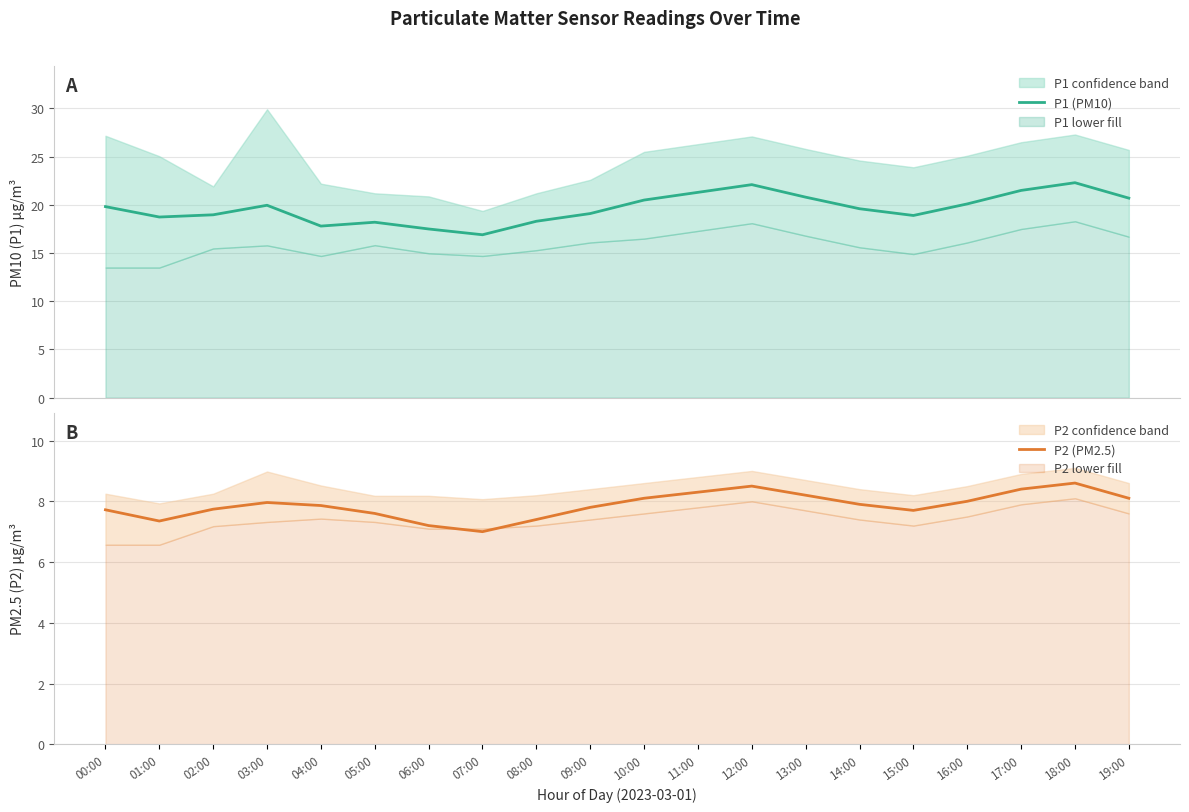

How many interior local valleys does the P2 (PM2.5) series have?

3